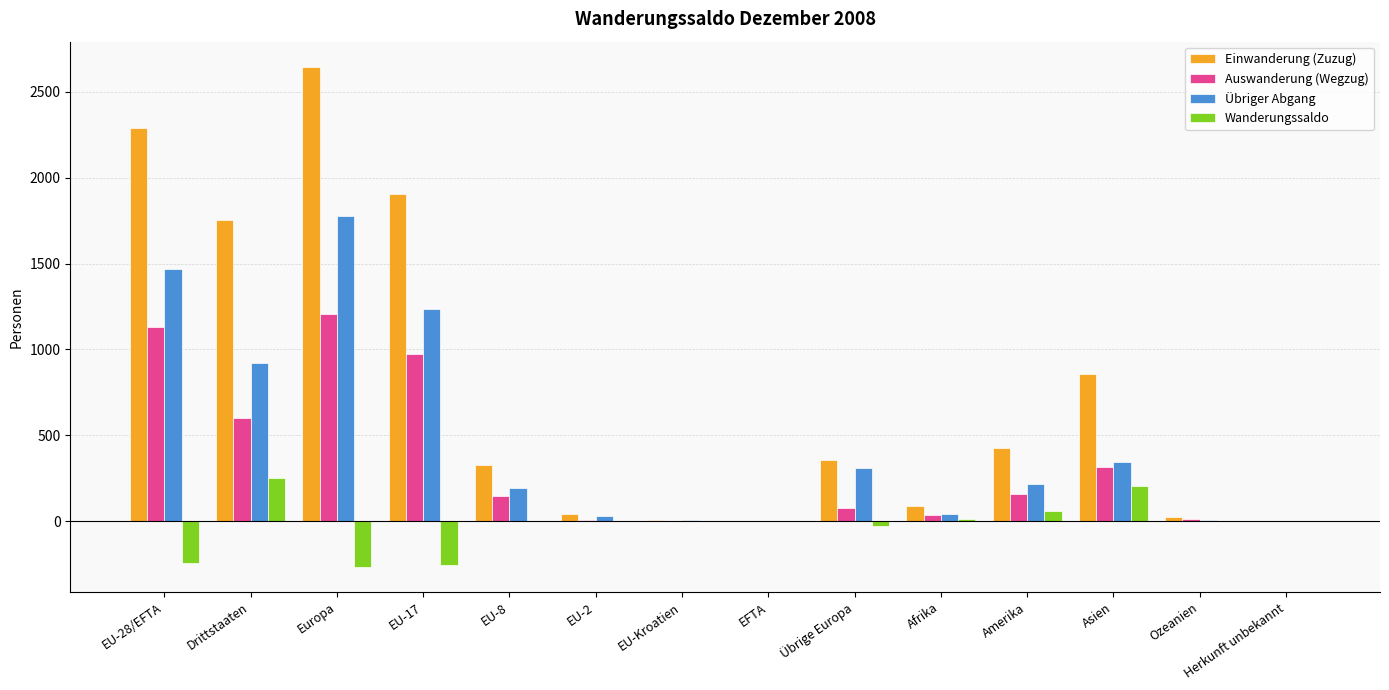

What is the greatest value displayed?

2645